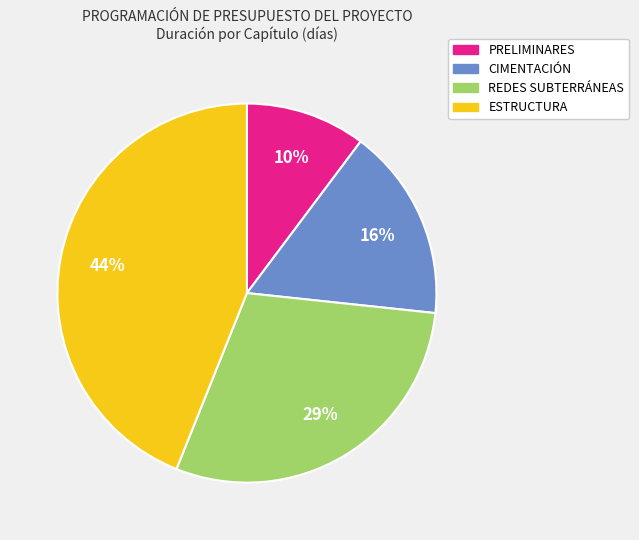

To the nearest percent, what is the difference between the PRELIMINARES and ESTRUCTURA slice percentages?

34%